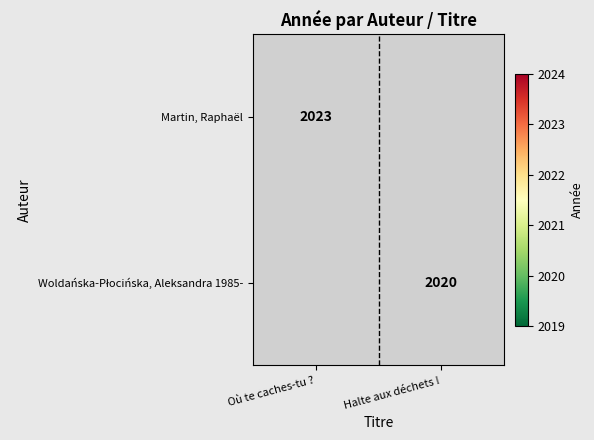

The Martin, Raphaël series shows 896 at Où te caches-tu ?. True or false?

False